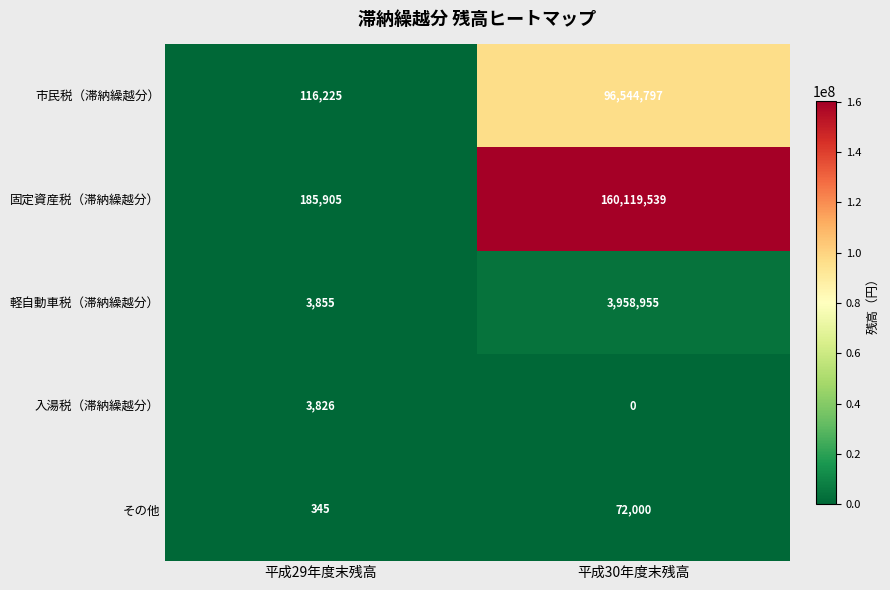

What value does the 軽自動車税（滞納繰越分） series have at 平成30年度末残高?

3958955